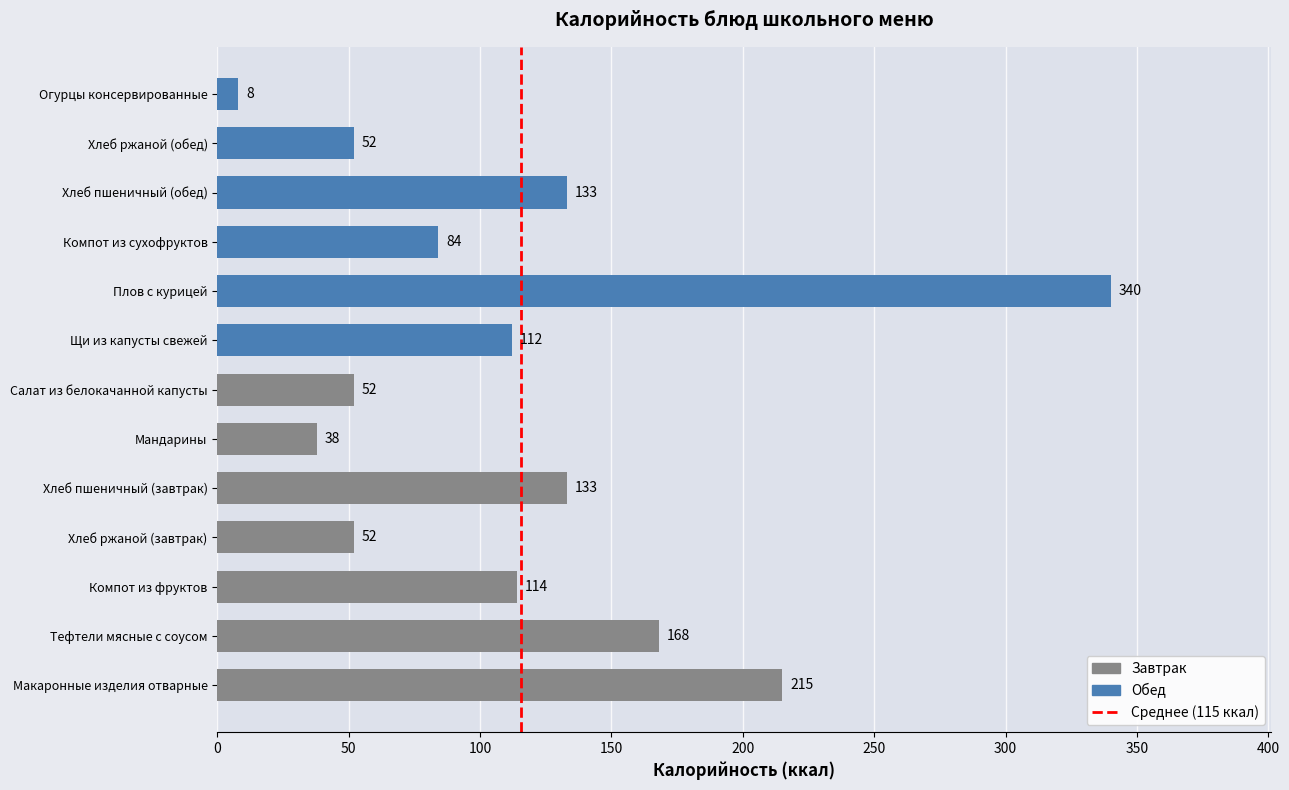

Reading top to bottom, transcribe all the data shown in this chart.

Огурцы консервированные=8	Хлеб ржаной (обед)=52	Хлеб пшеничный (обед)=133	Компот из сухофруктов=84	Плов с курицей=340	Щи из капусты свежей=112	Салат из белокачанной капусты=52	Мандарины=38	Хлеб пшеничный (завтрак)=133	Хлеб ржаной (завтрак)=52	Компот из фруктов=114	Тефтели мясные с соусом=168	Макаронные изделия отварные=215